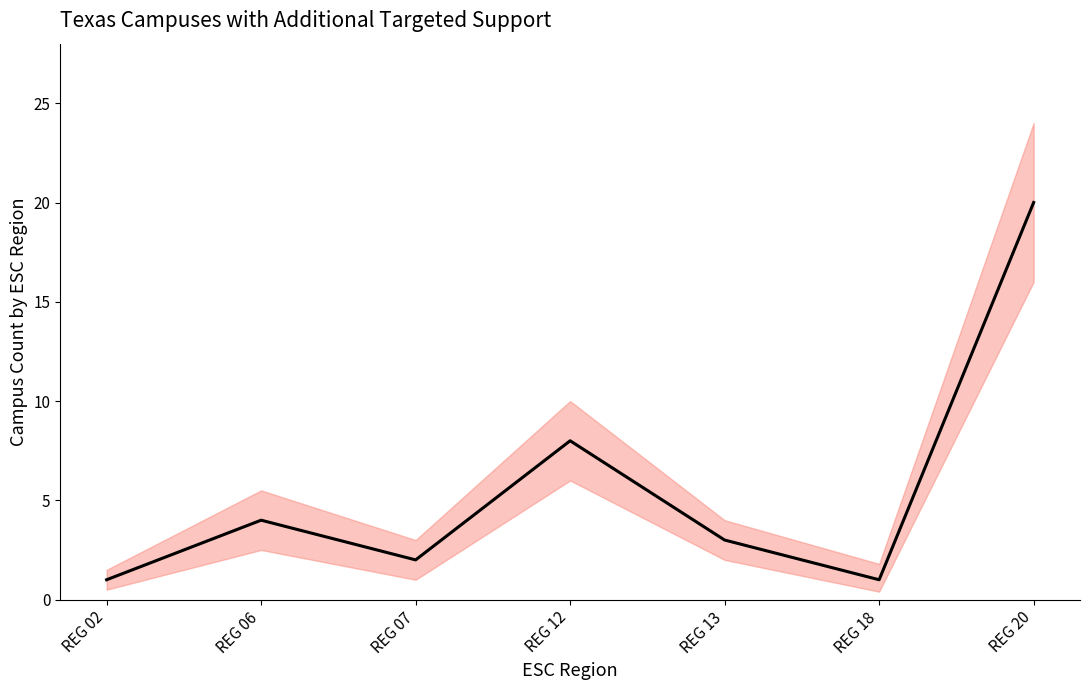

What is the value of the 4th point from the left?

8